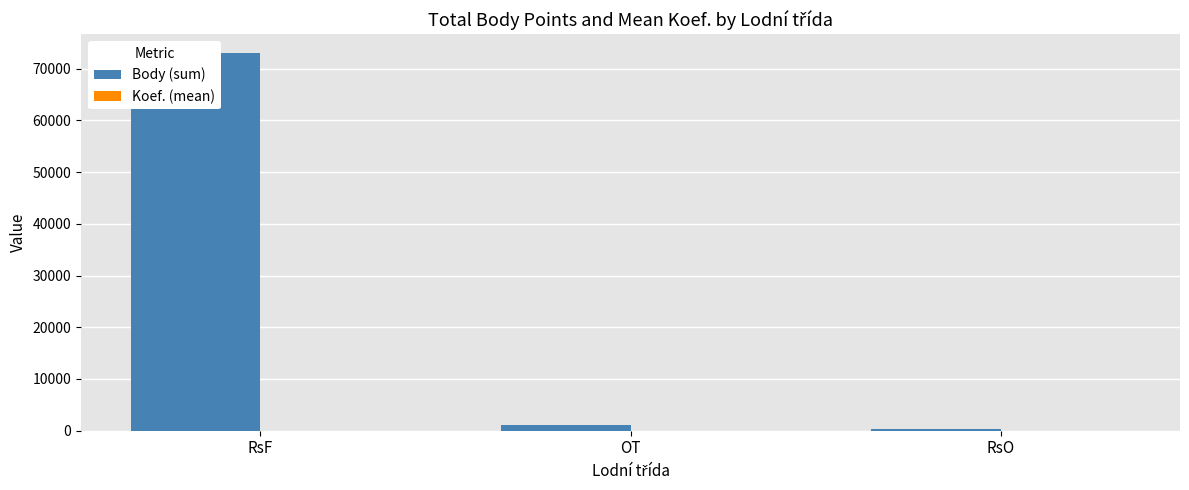

What position from the right is OT?

2